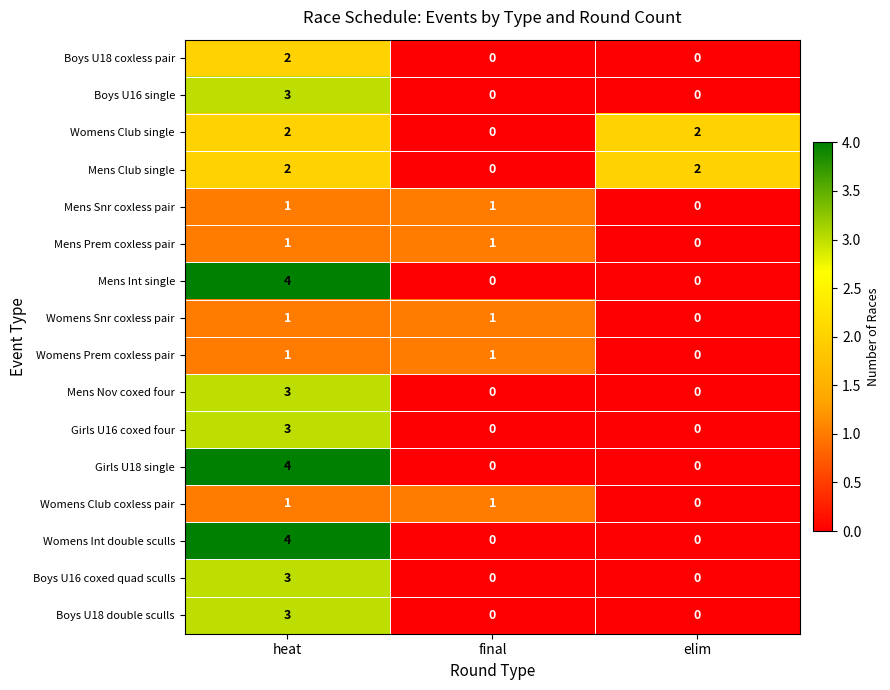

At which label does Mens Prem coxless pair reach its minimum?

elim